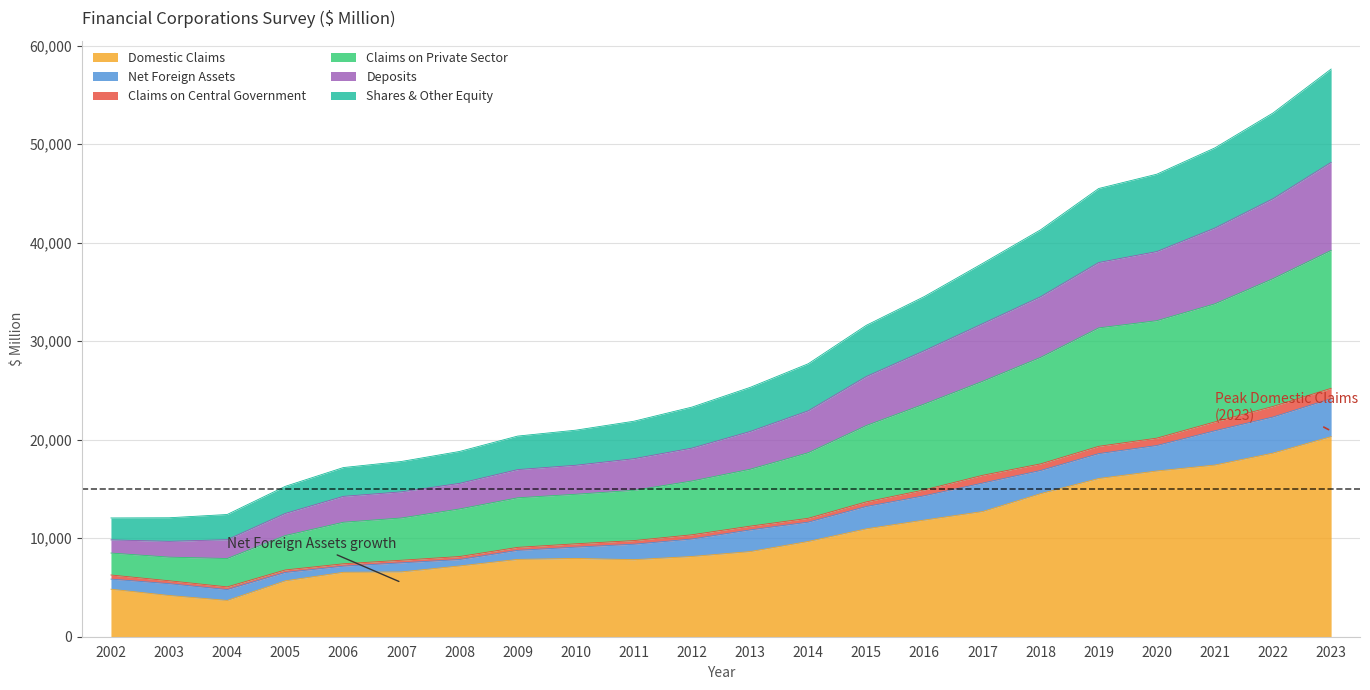

Does the chart have visible grid lines?

Yes